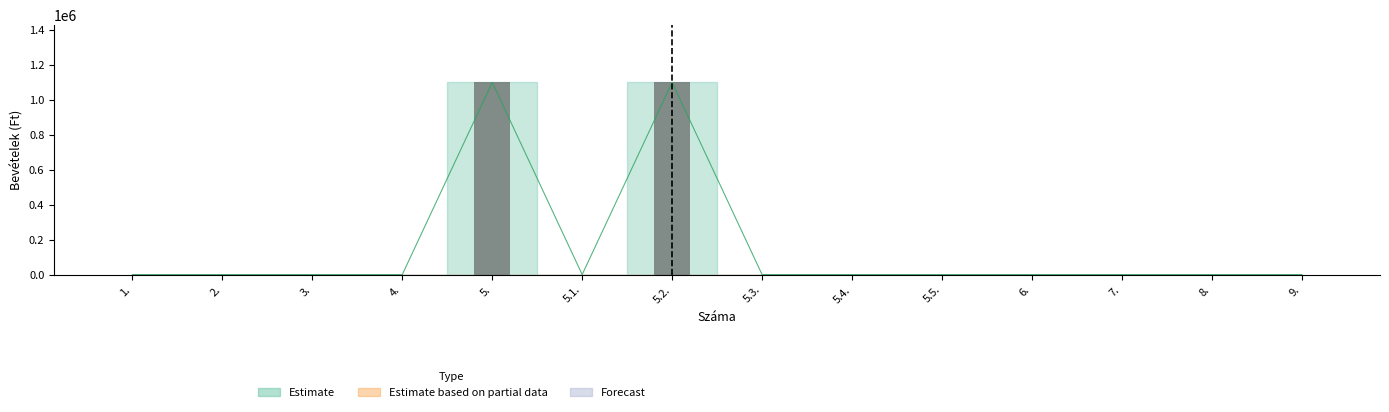

Is the value of Forecast at 6. greater than the value of Estimate based on partial data at 7.?

No